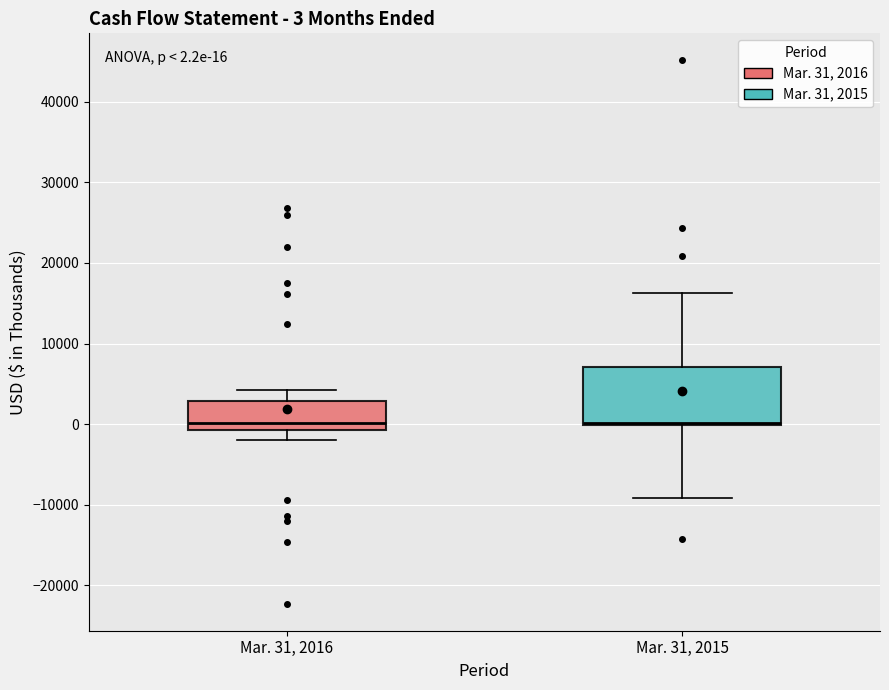

Comparing the boxes themselves (not the whiskers), which one is the tallest?

Mar. 31, 2015